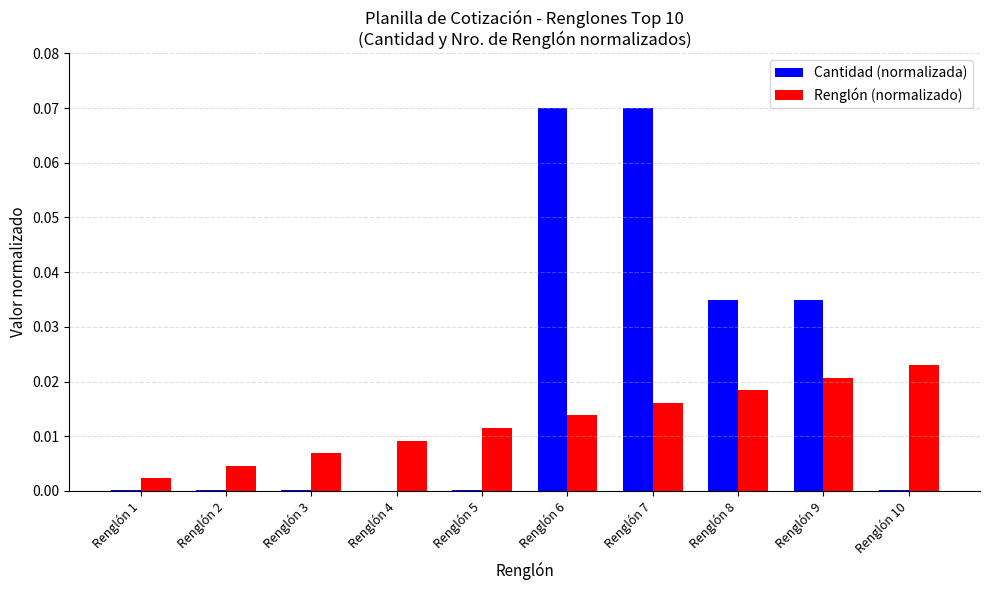

Which series changed the most between Renglón 4 and Renglón 6?

Cantidad (normalizada)